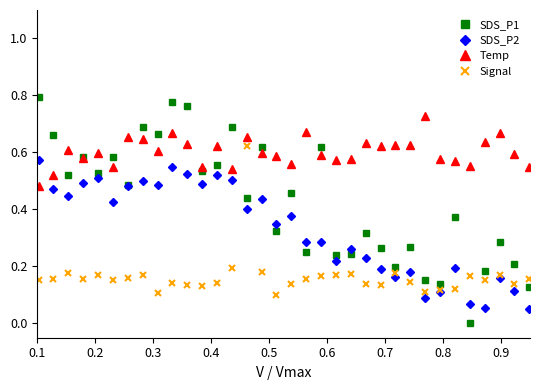

Which series has the largest total across all categories?

Temp